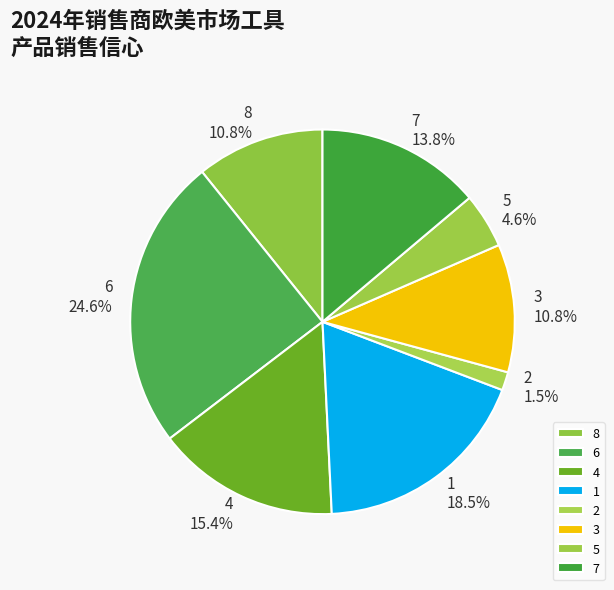

What is the smallest slice in the pie chart?

2